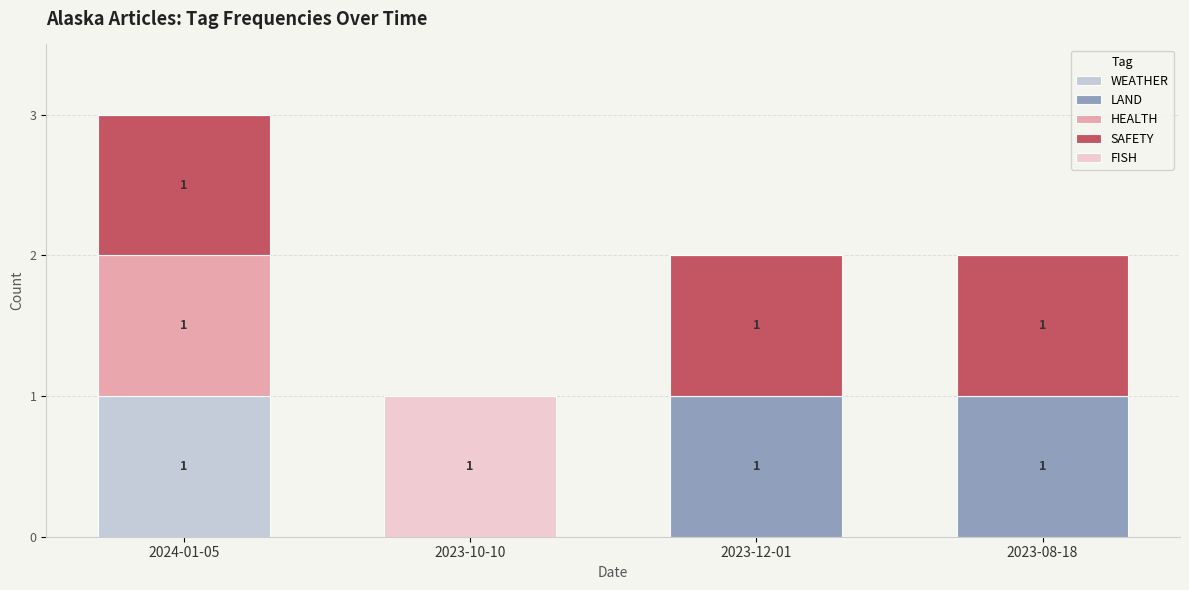

What is the total value across all series at 2024-01-05?

3